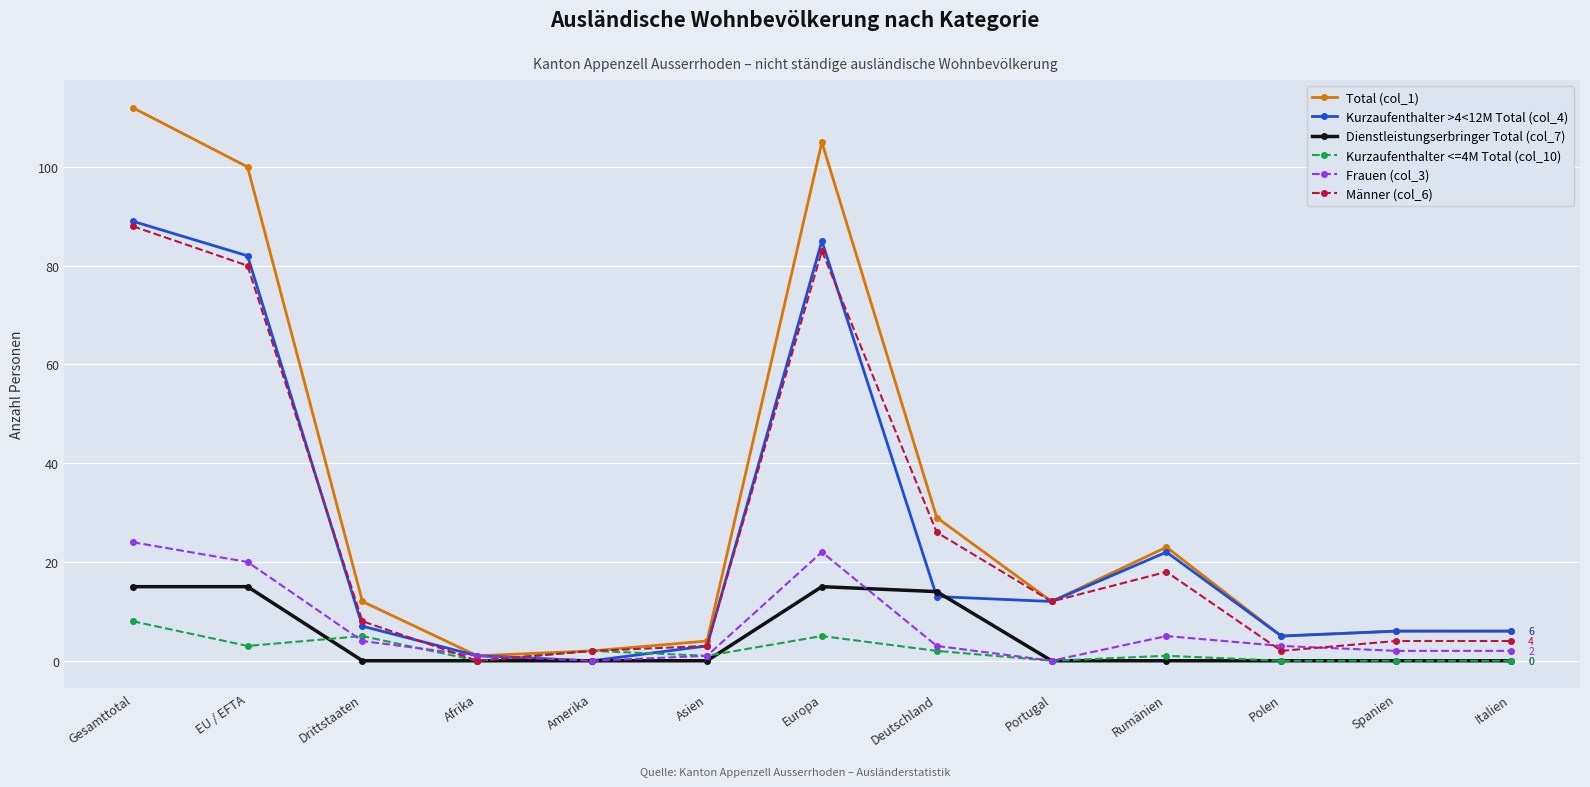

Rank the series at Rumänien from highest to lowest value.

Total (col_1), Kurzaufenthalter >4<12M Total (col_4), Männer (col_6), Frauen (col_3), Kurzaufenthalter <=4M Total (col_10), Dienstleistungserbringer Total (col_7)